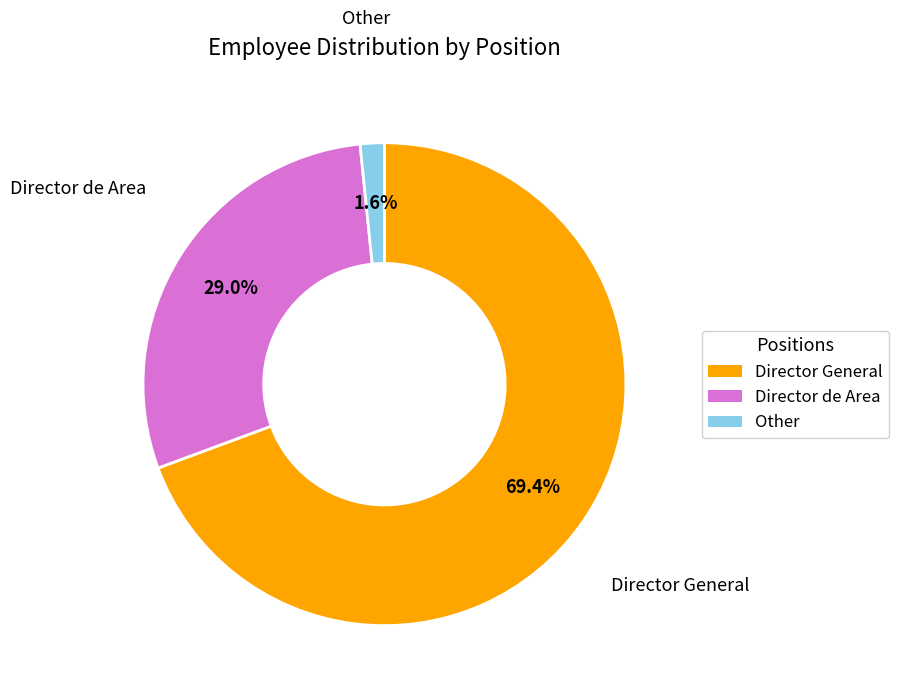

Rank the categories by value from lowest to highest.

Other, Director de Area, Director General